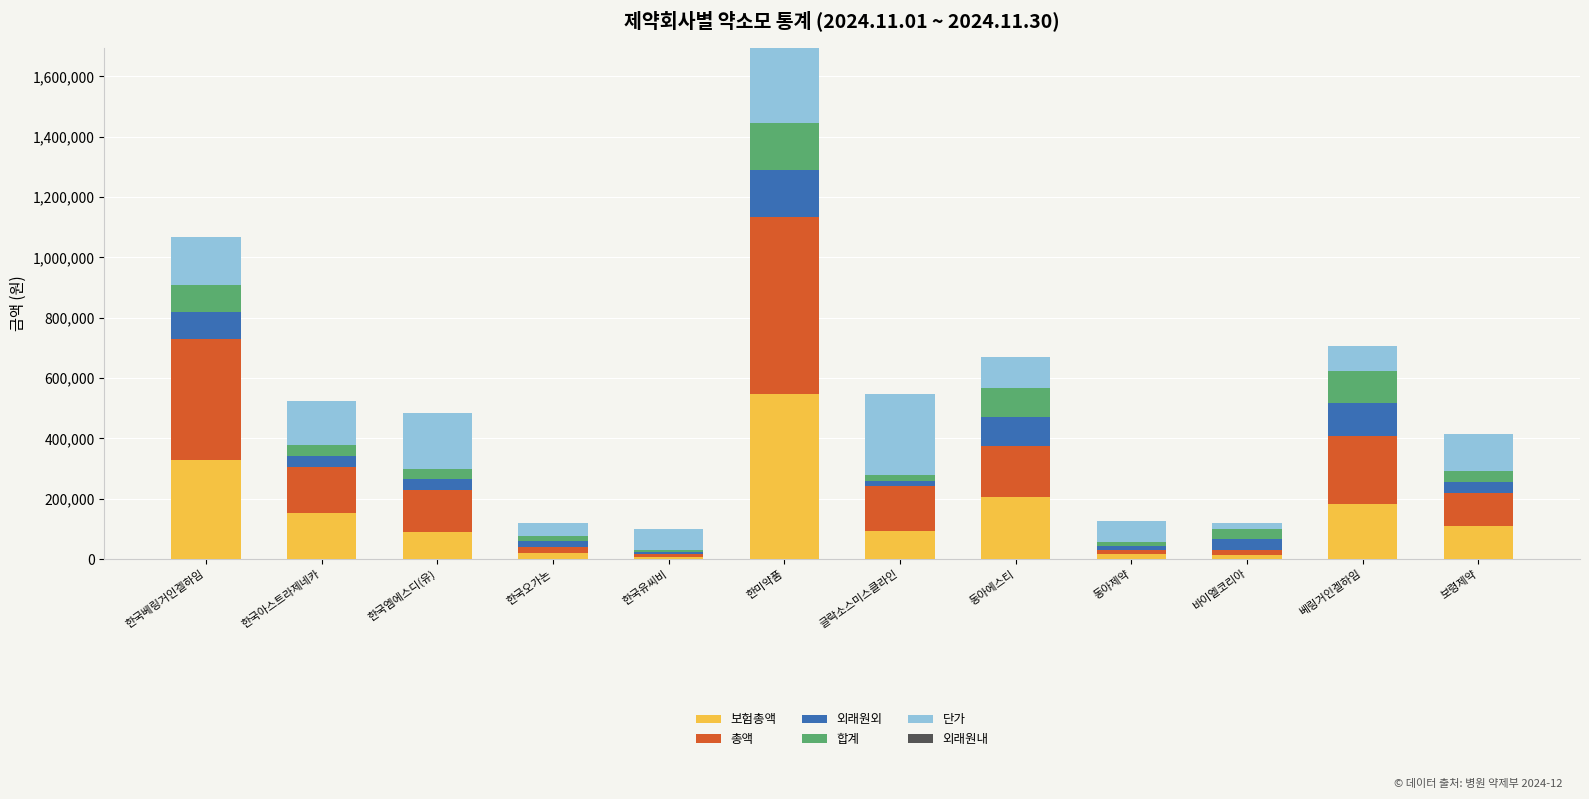

What is the total value across all series at 한국베링거인겔하임?

1068970